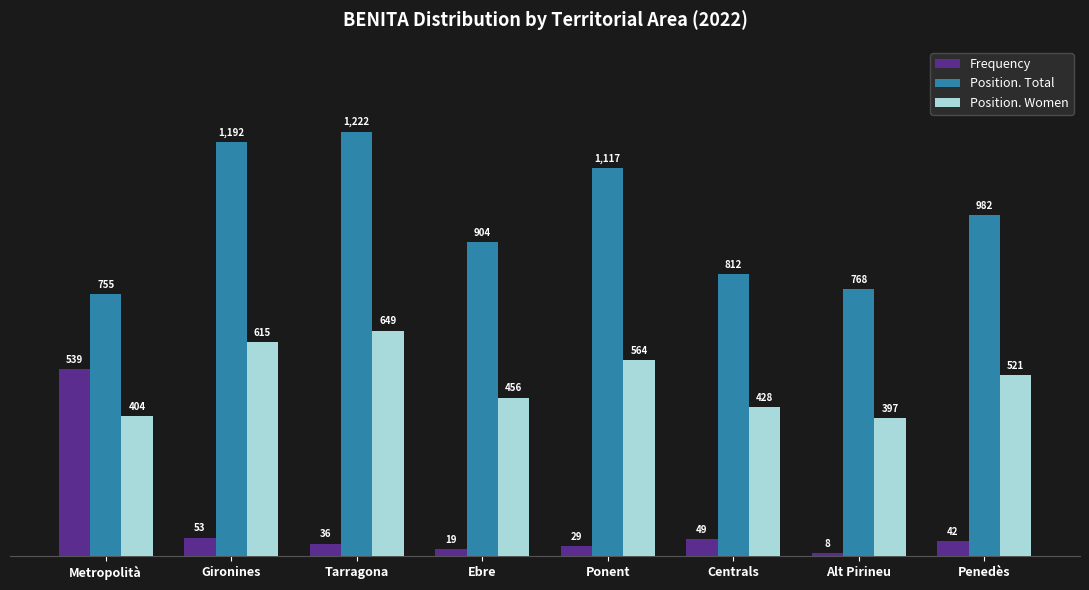

What is the label of the 7th bar from the right?

Gironines